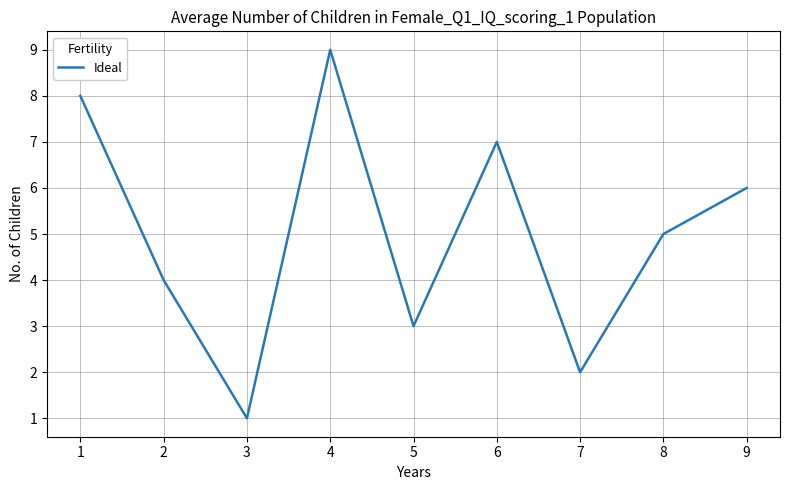

What is the average value?

5